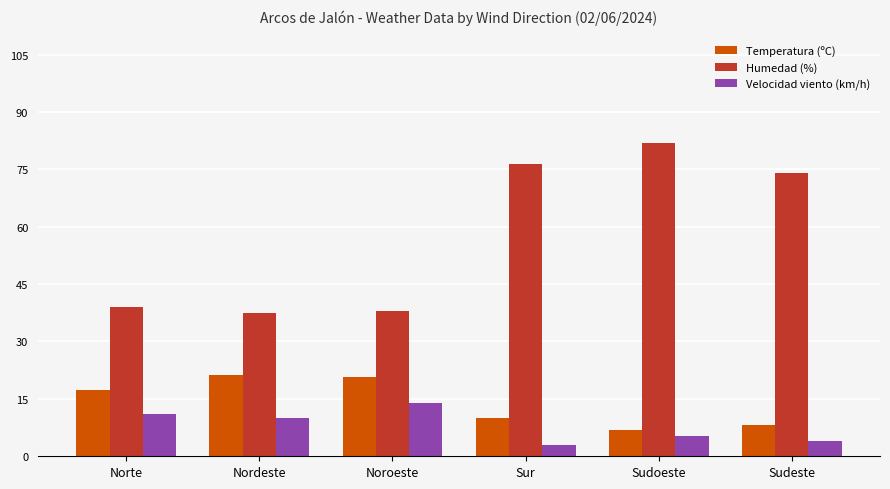

What is the maximum value shown in the chart?

81.8